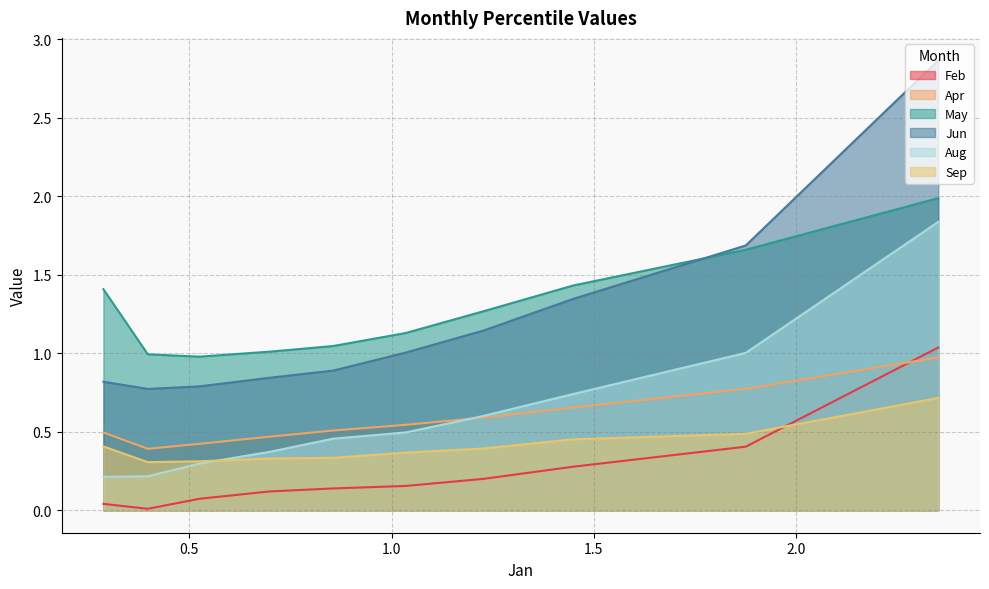

Which series has the largest range (max minus min)?

Jun